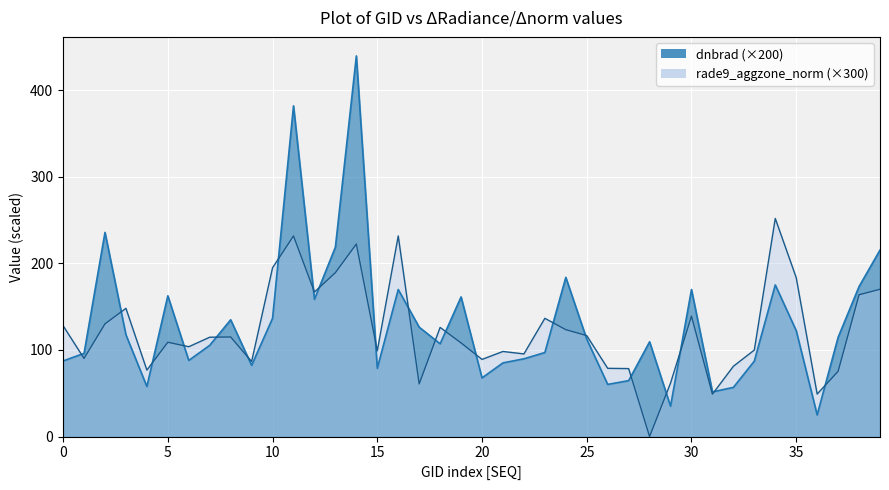

What are all the series names shown in the legend?

dnbrad, rade9_aggzone_norm